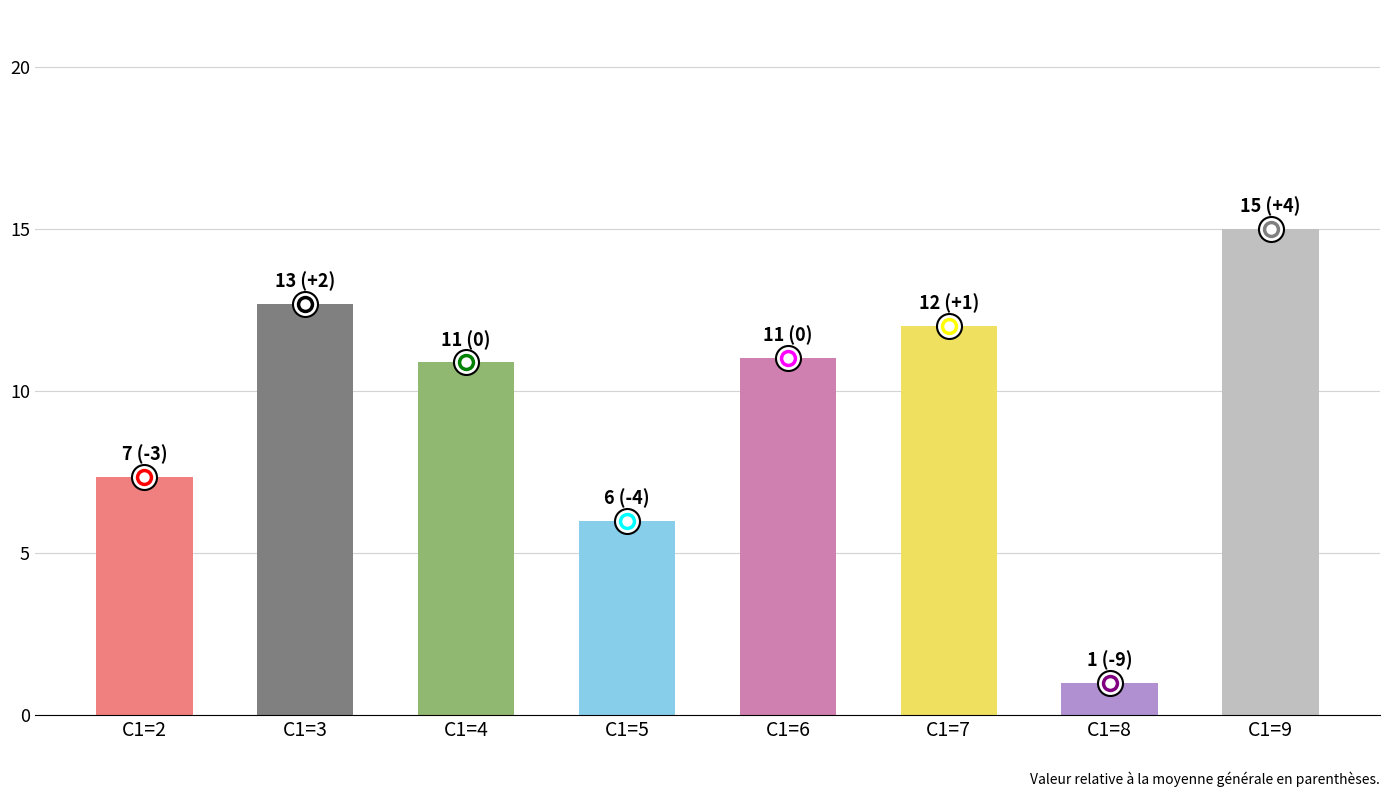

What is the change in value from C1=2 to C1=9?

+7.7